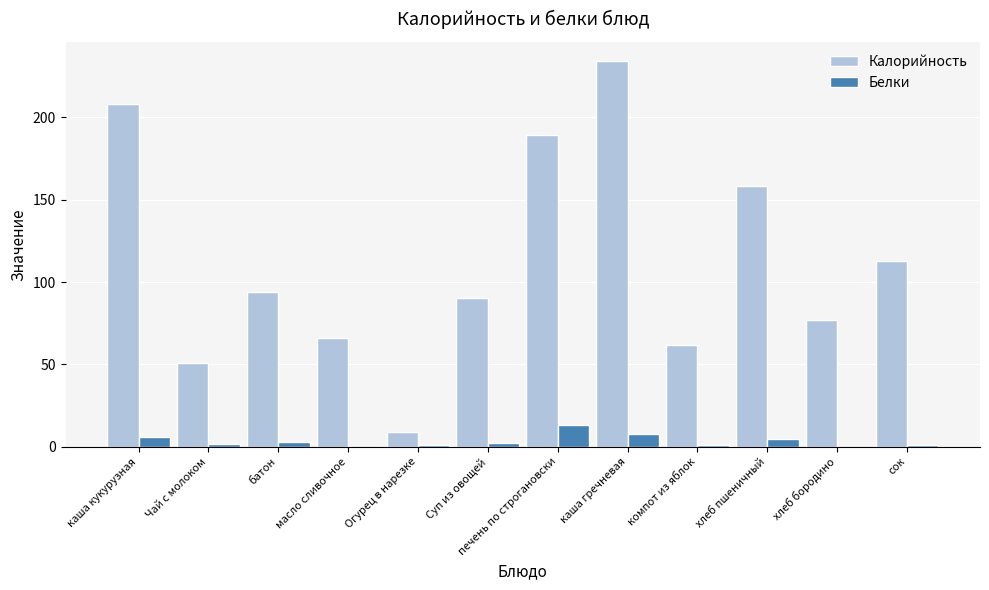

What is the sum of the Белки values at хлеб пшеничный and масло сливочное?

5.0